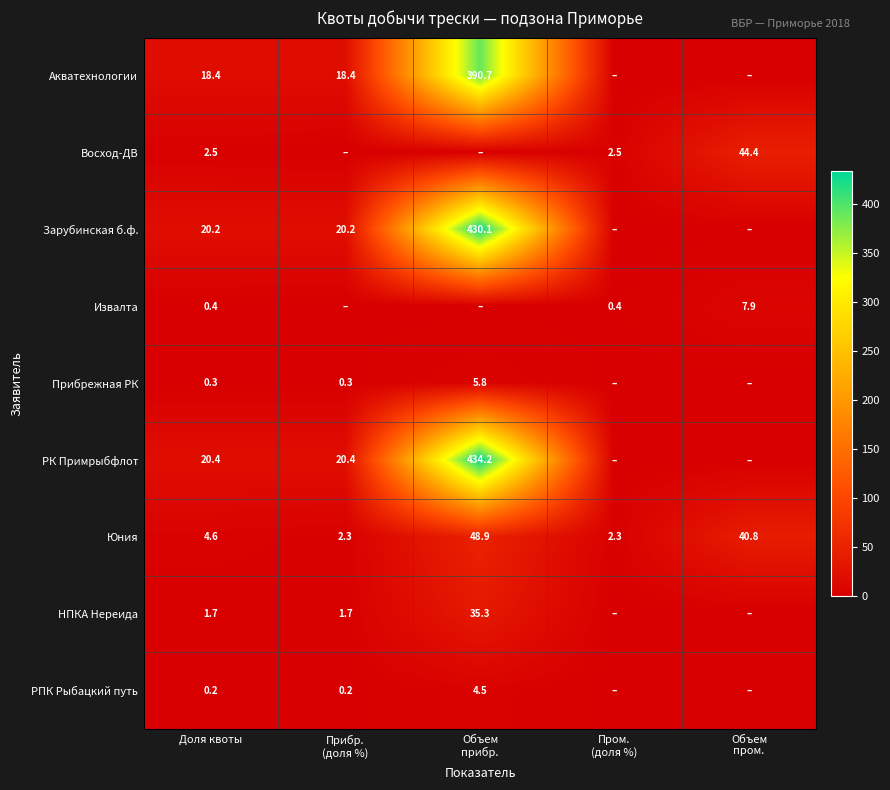

The value of Прибрежная РК at Доля квоты is 0.3. True or false?

True